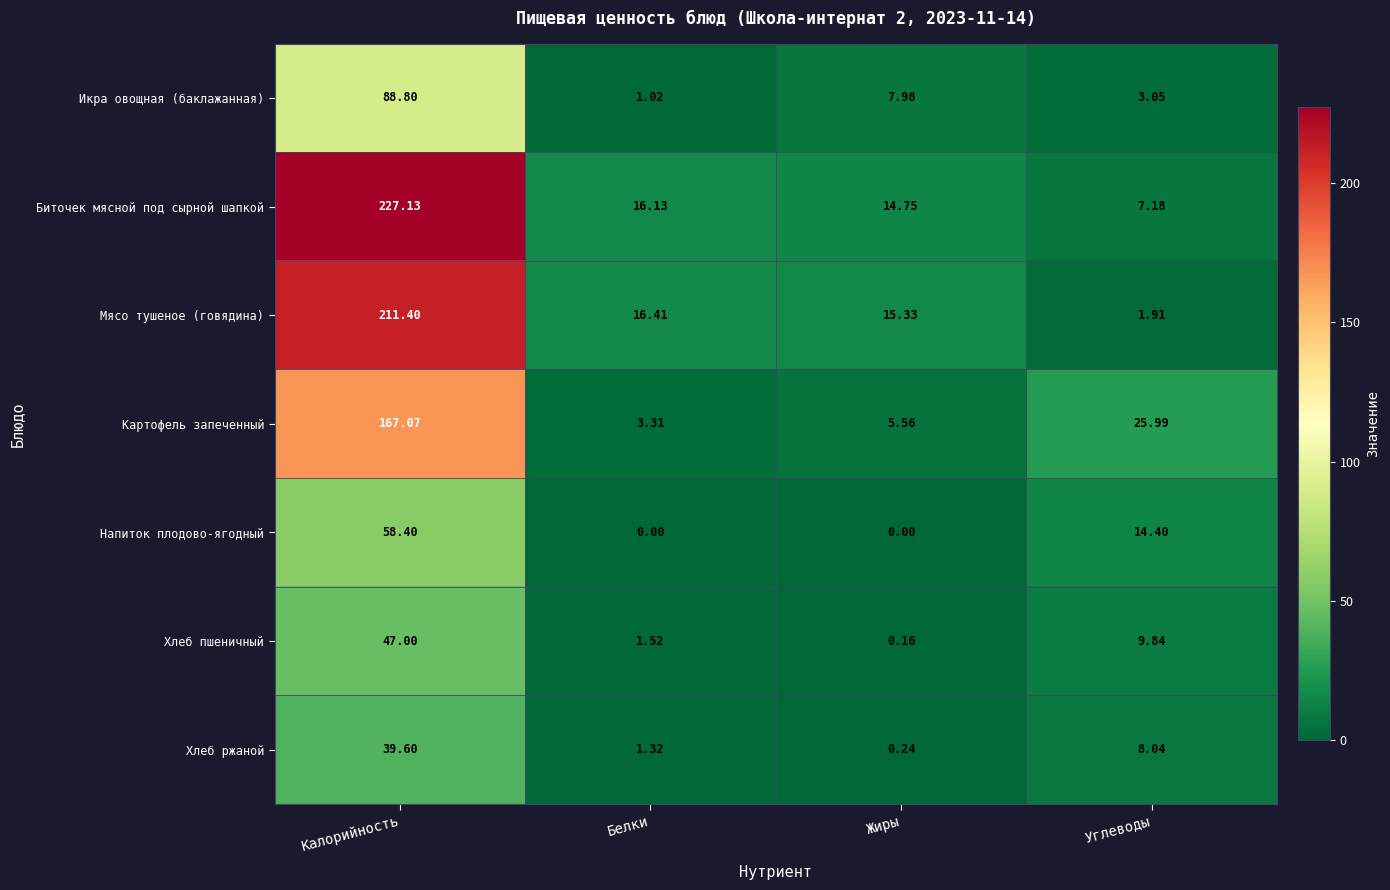

Is the value of Хлеб ржаной at Жиры greater than the value of Мясо тушеное (говядина) at Калорийность?

No